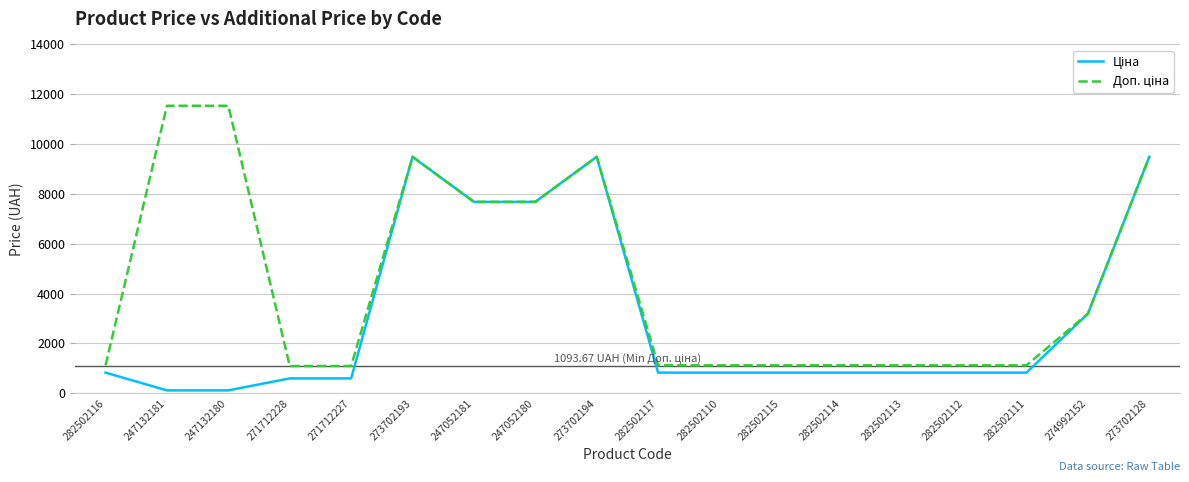

What is the total value across all series at 273702128?

18976.4